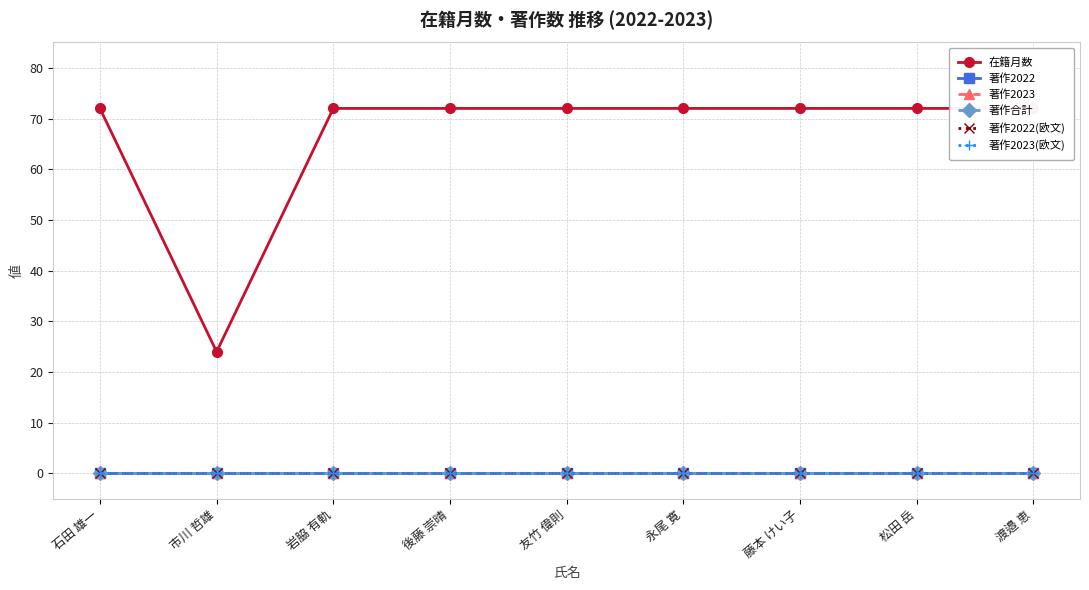

How many lines are shown in the chart?

6